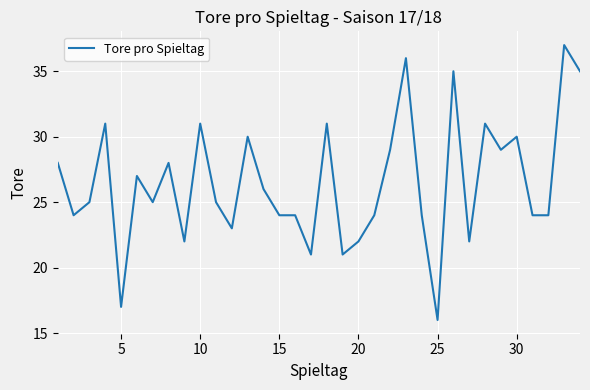

What is the maximum value shown in the chart?

37